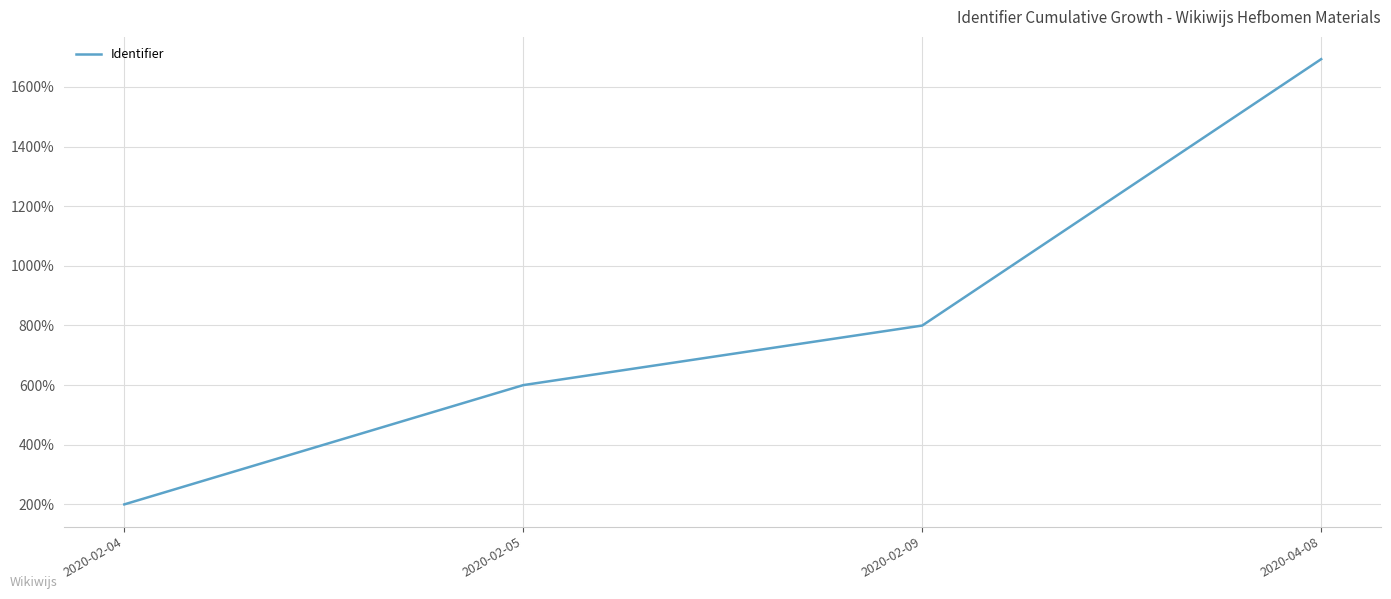

What is the sum of the values at 2020-04-08 and 2020-02-05?

2292.9